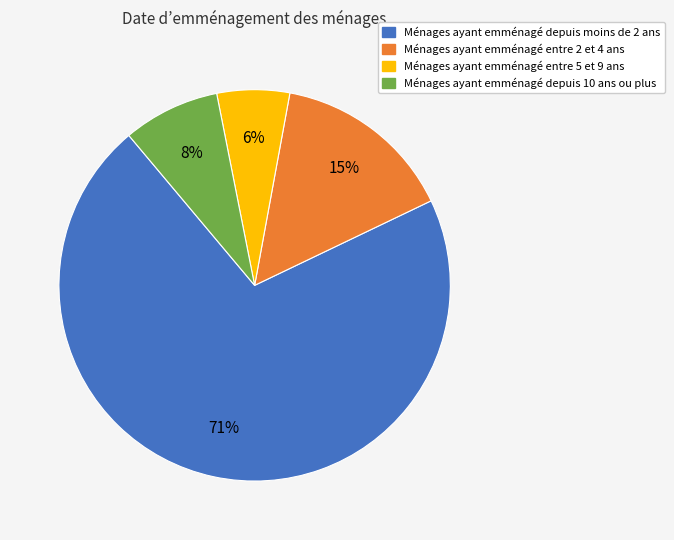

Which slice is the largest?

Ménages ayant emménagé depuis moins de 2 ans